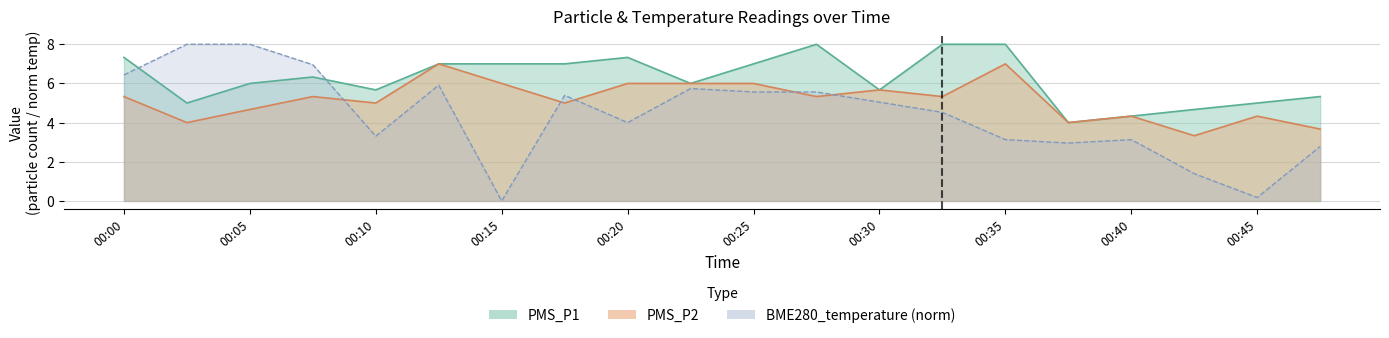

Count the number of categories in the chart.

20